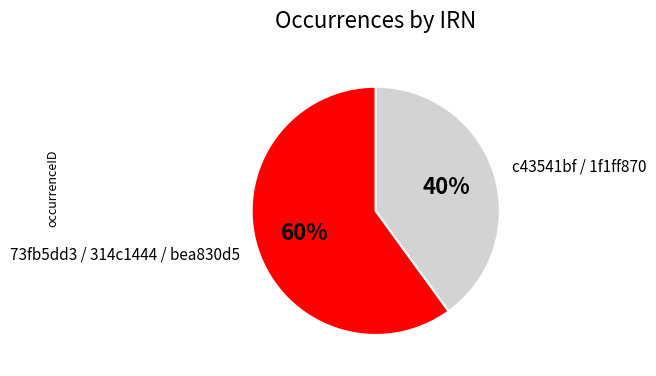

Is there a majority slice in this chart?

Yes